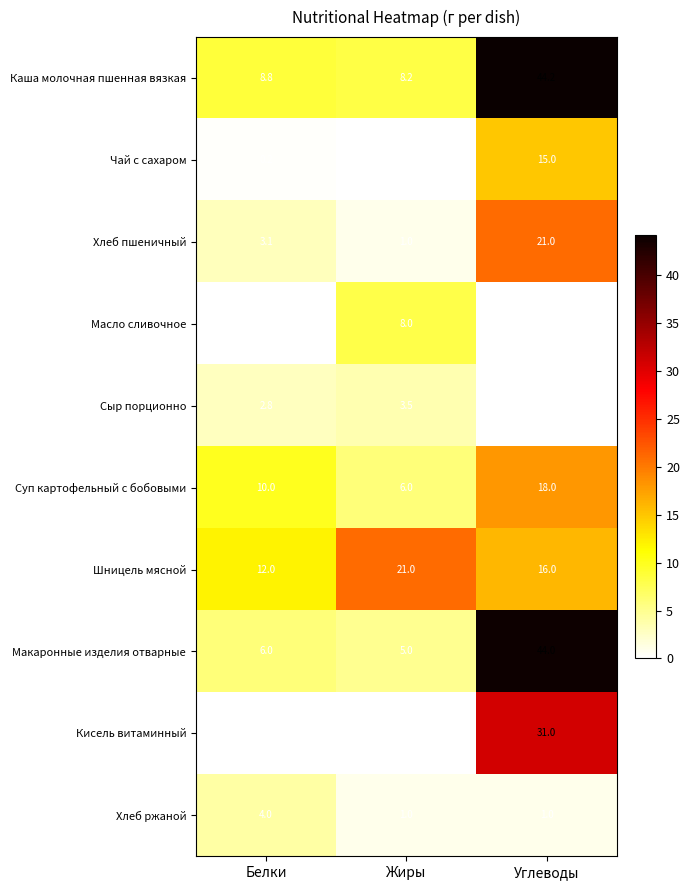

What is the difference between the maximum and minimum values in the Чай с сахаром series?

15.0